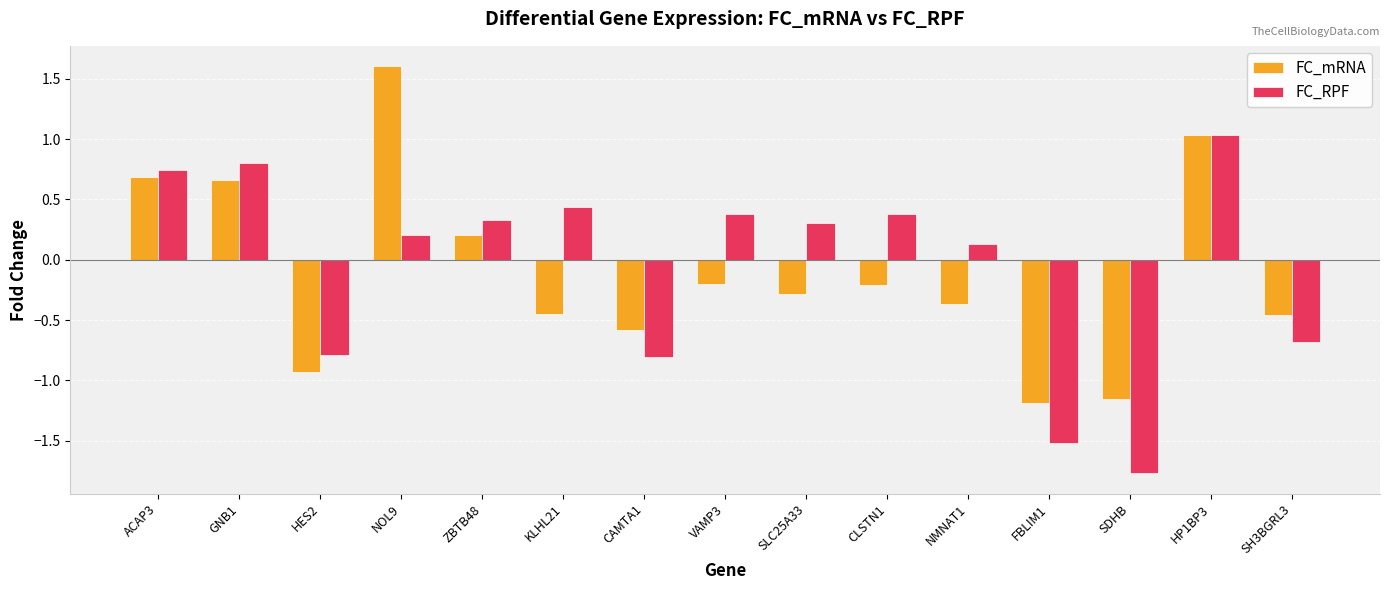

True or false: FC_RPF has a value of 0.6 at VAMP3.

False